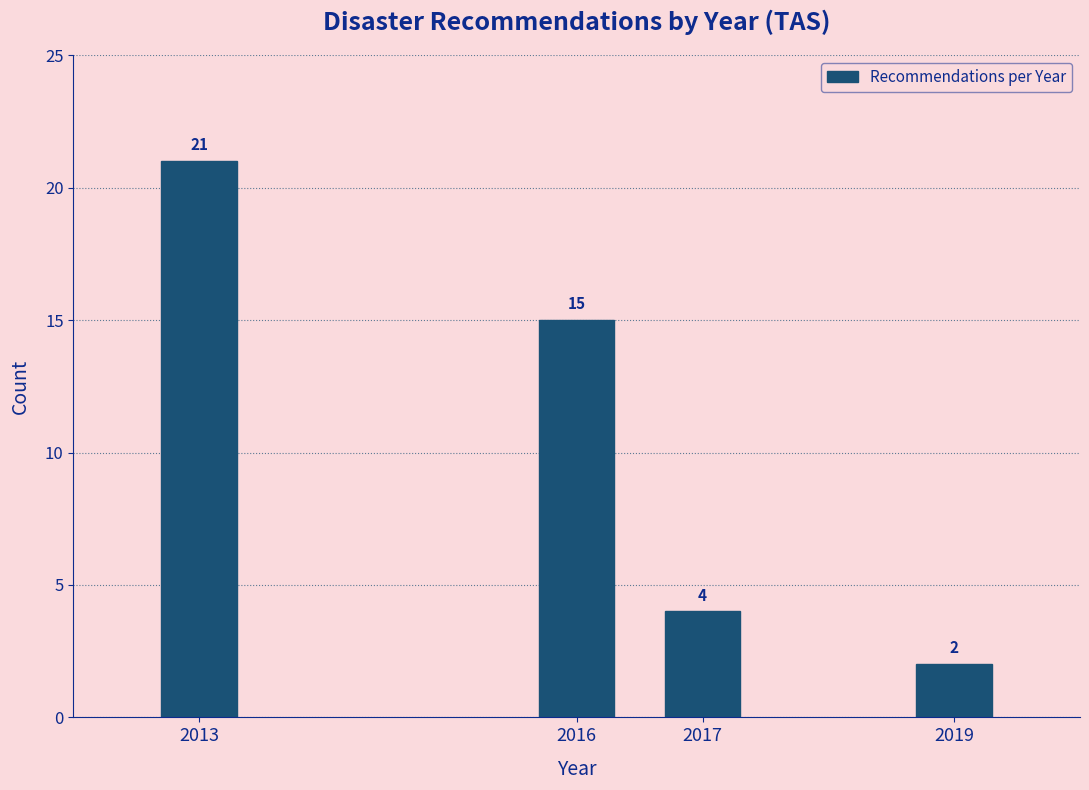

Reading left to right, transcribe all the data shown in this chart.

2013=21	2016=15	2017=4	2019=2